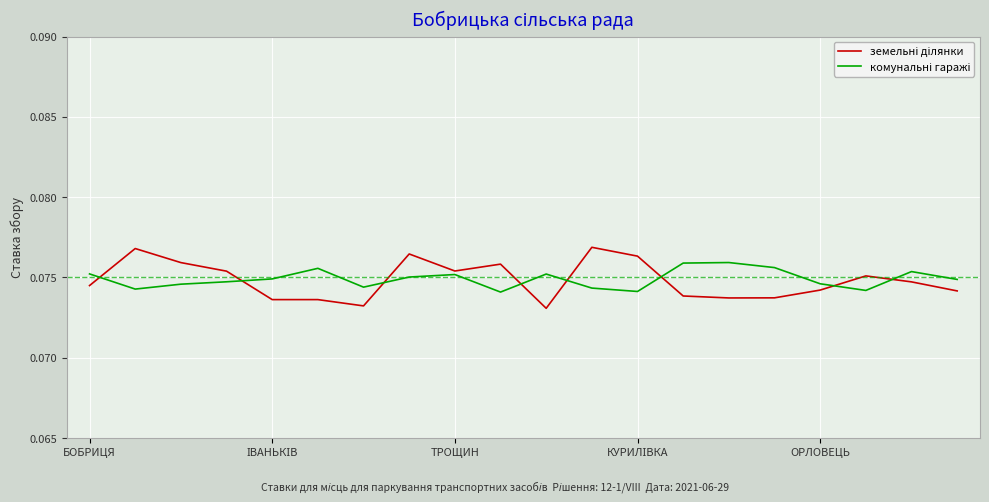

How many interior local peaks does the комунальні гаражі series have?

5